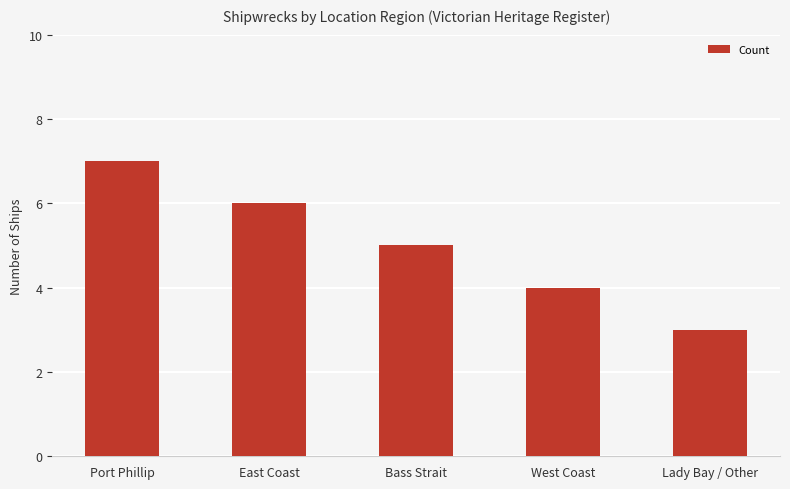

The chart shows a value of 7 at Port Phillip. True or false?

True